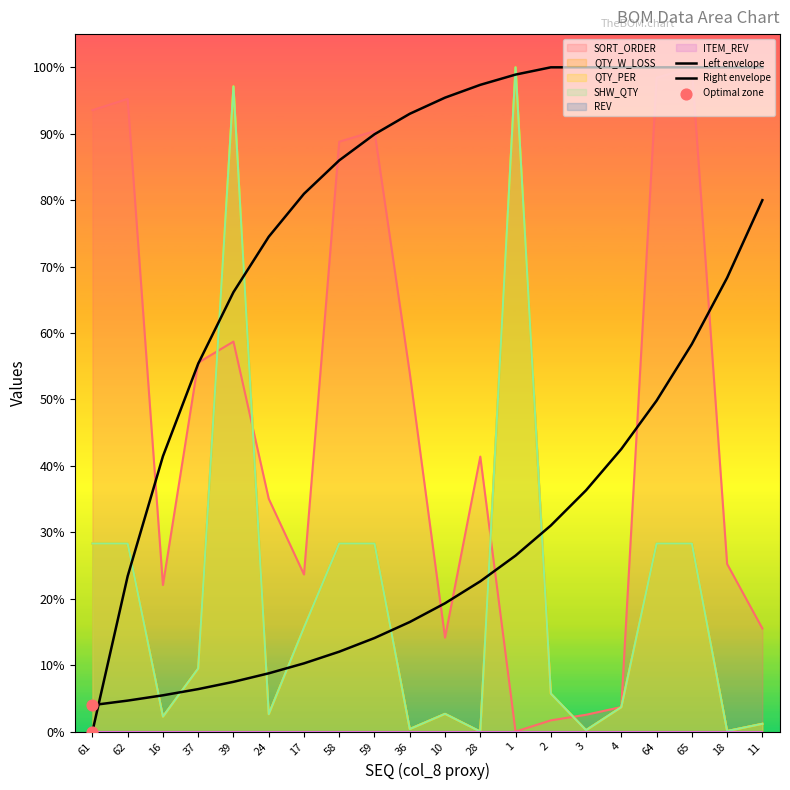

What is the total value across all series at 2?

18.9